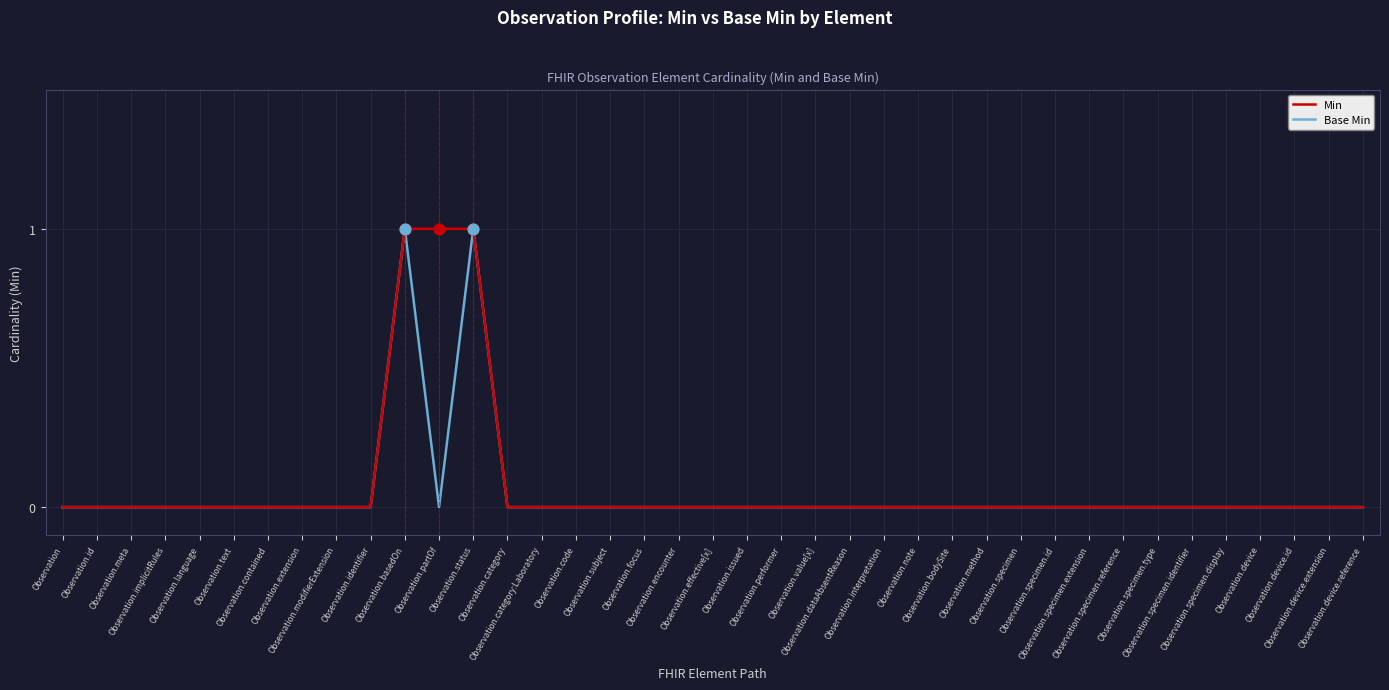

At which category is the sum across all series the highest?

Observation.basedOn